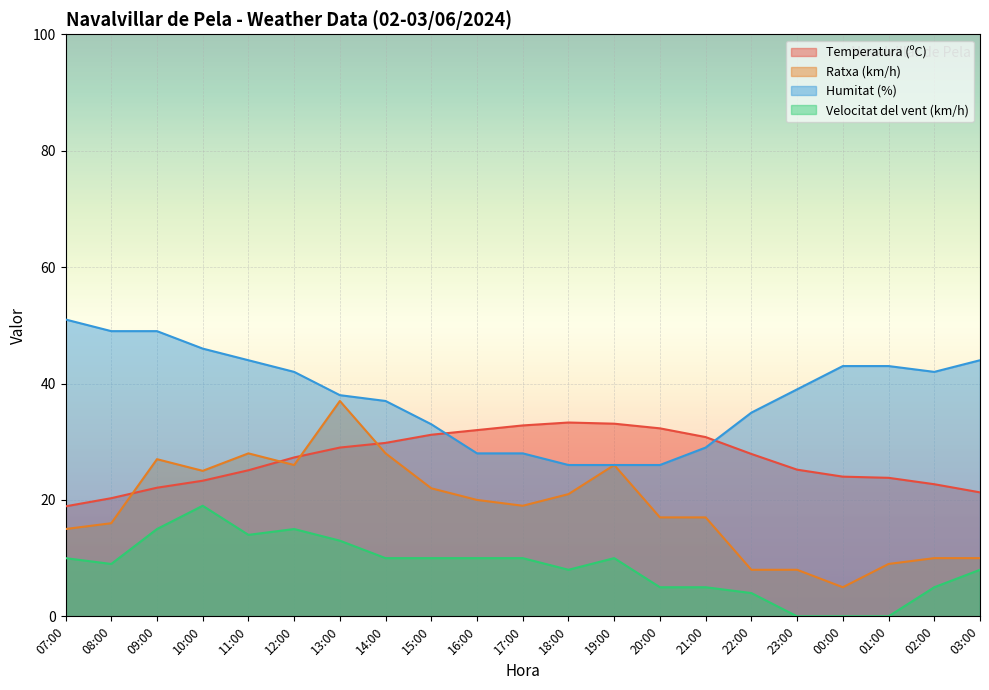

What is the total value across all series at 17:00?

89.8